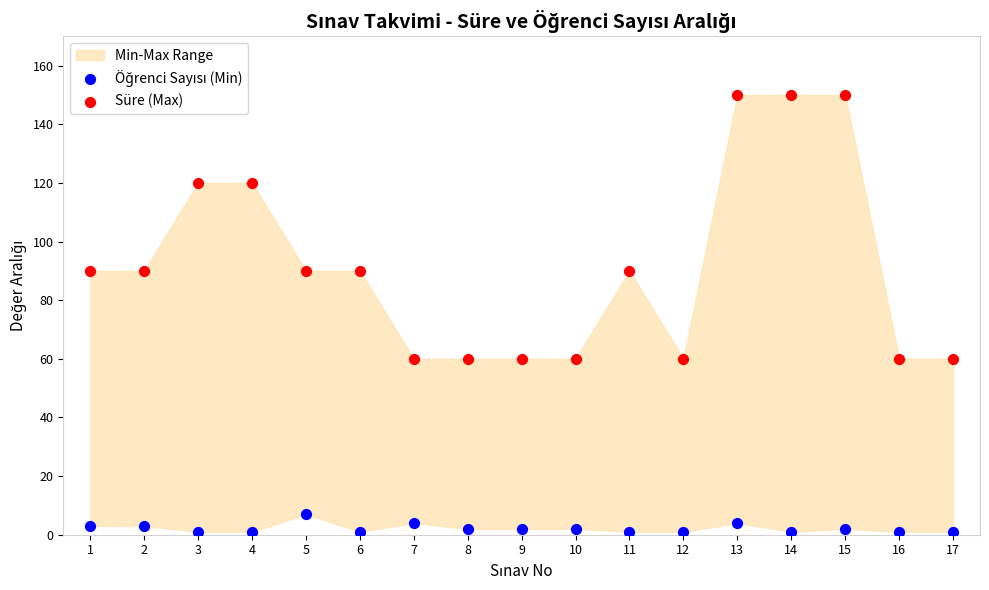

Across all data points, what is the range of Y values (max minus min)?

149